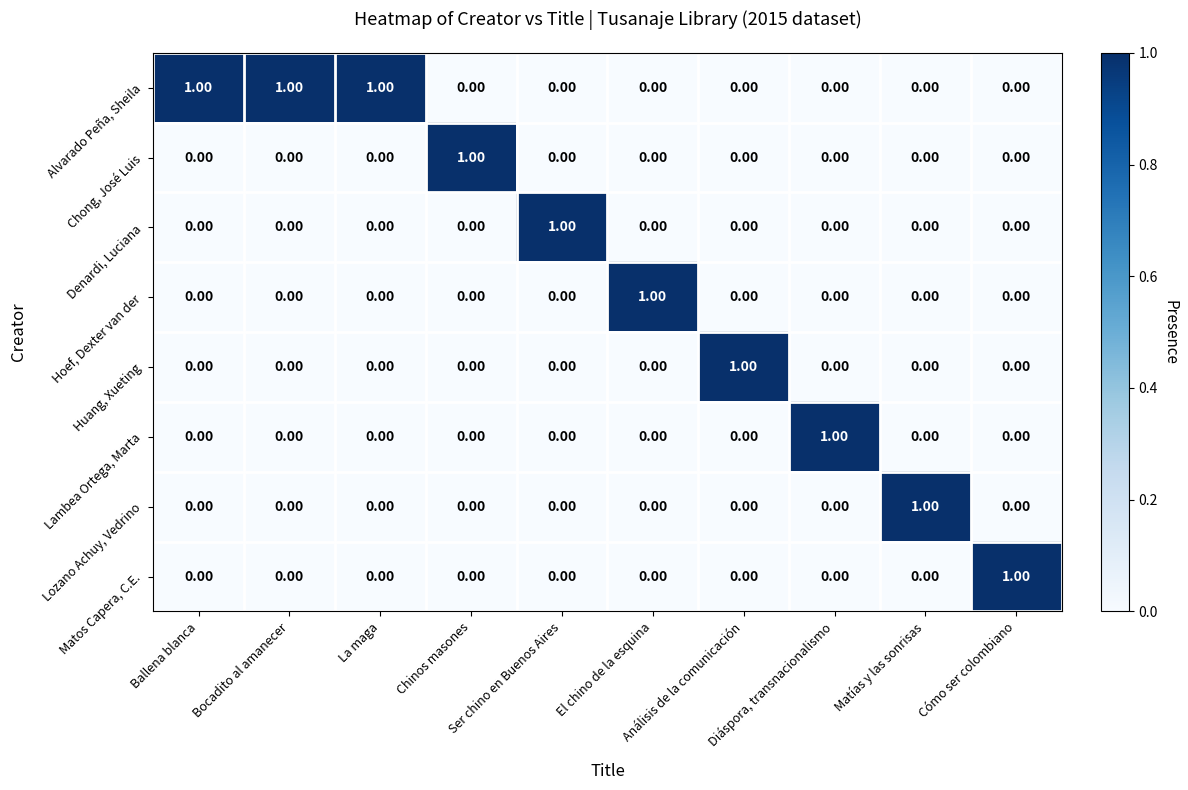

What is the sum of all Alvarado Peña, Sheila values?

3